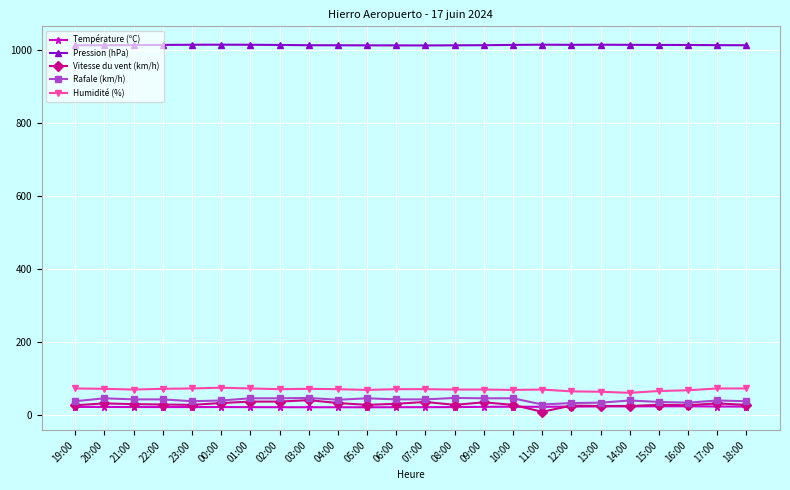

What position from the right is 16:00?

3